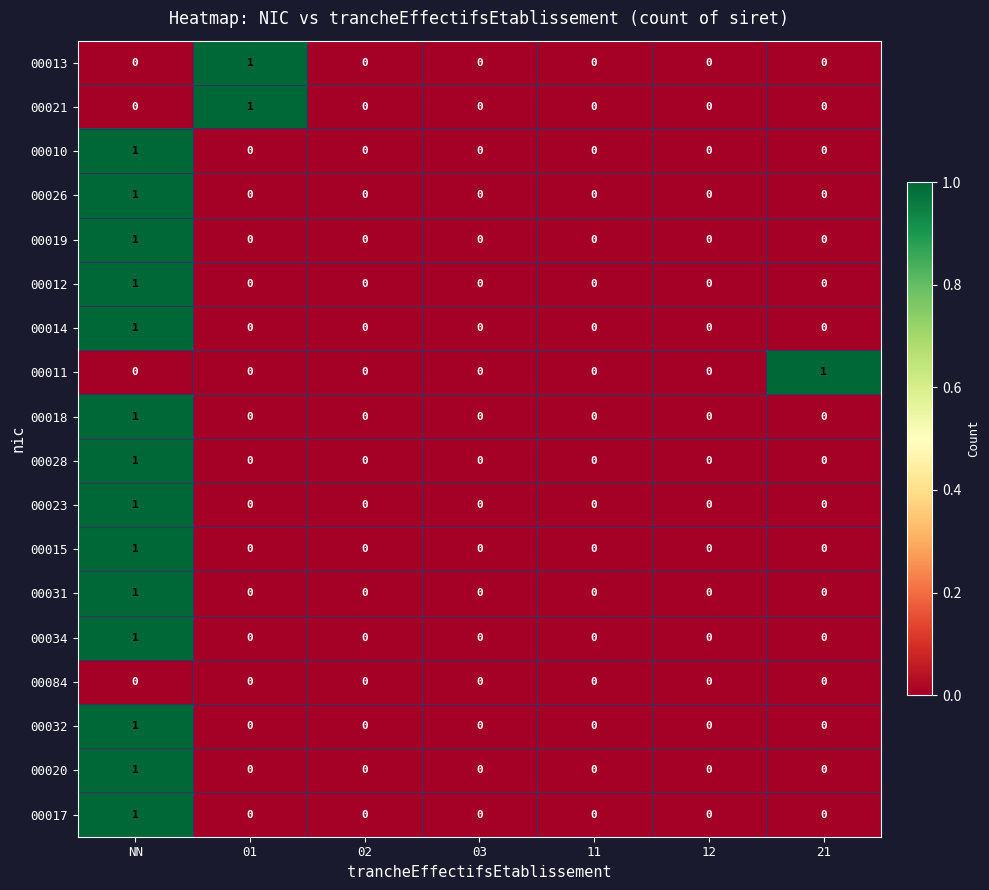

At which category is the sum across all series the highest?

NN